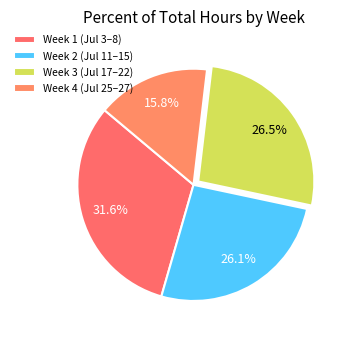

How many segments does this pie chart have?

4